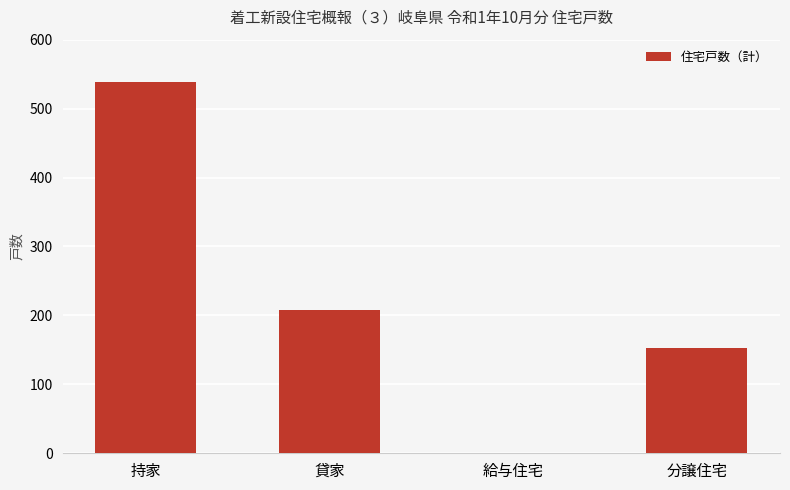

Where is the data nearest to the value 269?

貸家